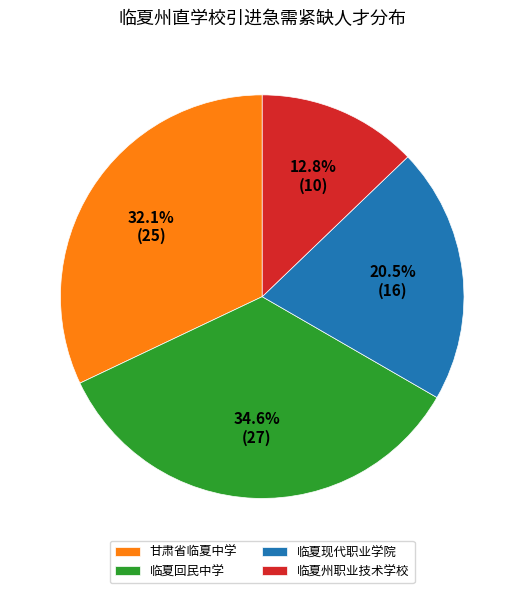

Between 临夏回民中学 and 临夏州职业技术学校, which is larger?

临夏回民中学